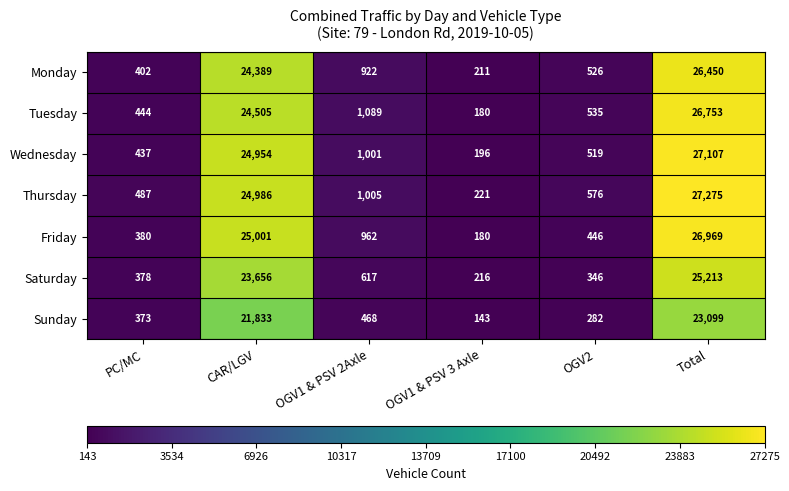

At OGV2, list the series in order from largest to smallest.

Thursday, Tuesday, Monday, Wednesday, Friday, Saturday, Sunday